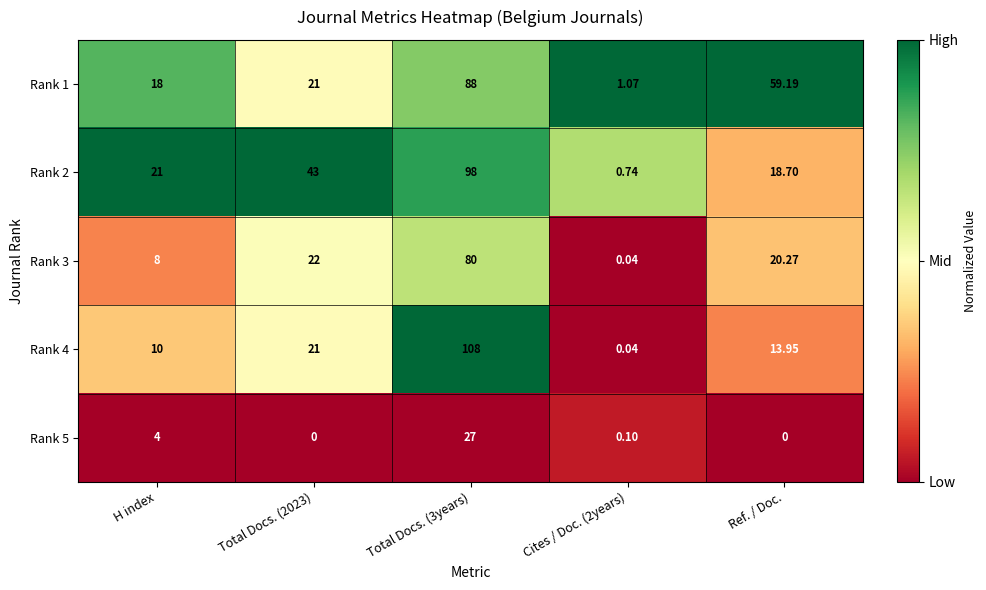

What is the spread (max minus min) of values at Cites / Doc. (2years)?

1.0